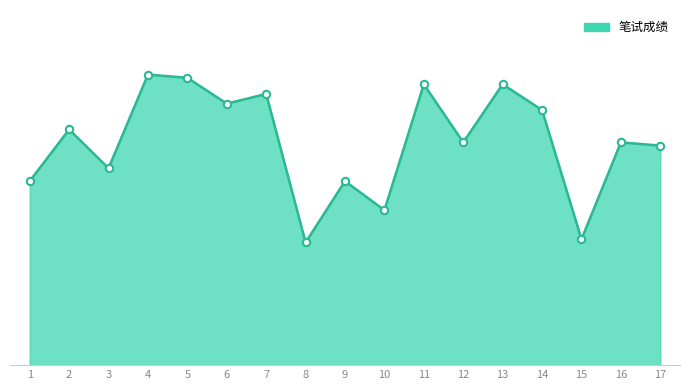

What is the change in value from 5 to 7?

-5